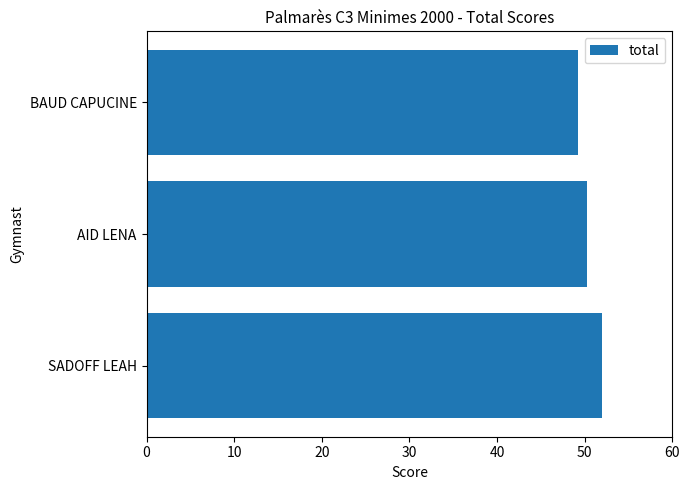

Which category has the lowest value across all series?

BAUD CAPUCINE